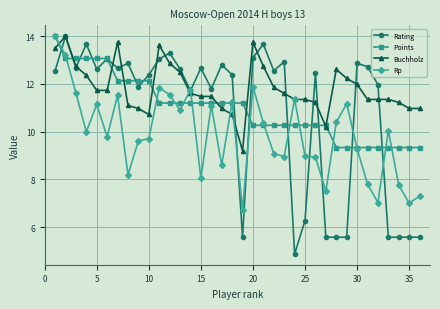

What are all the series names shown in the legend?

Rating, Points, Buchholz, Rp